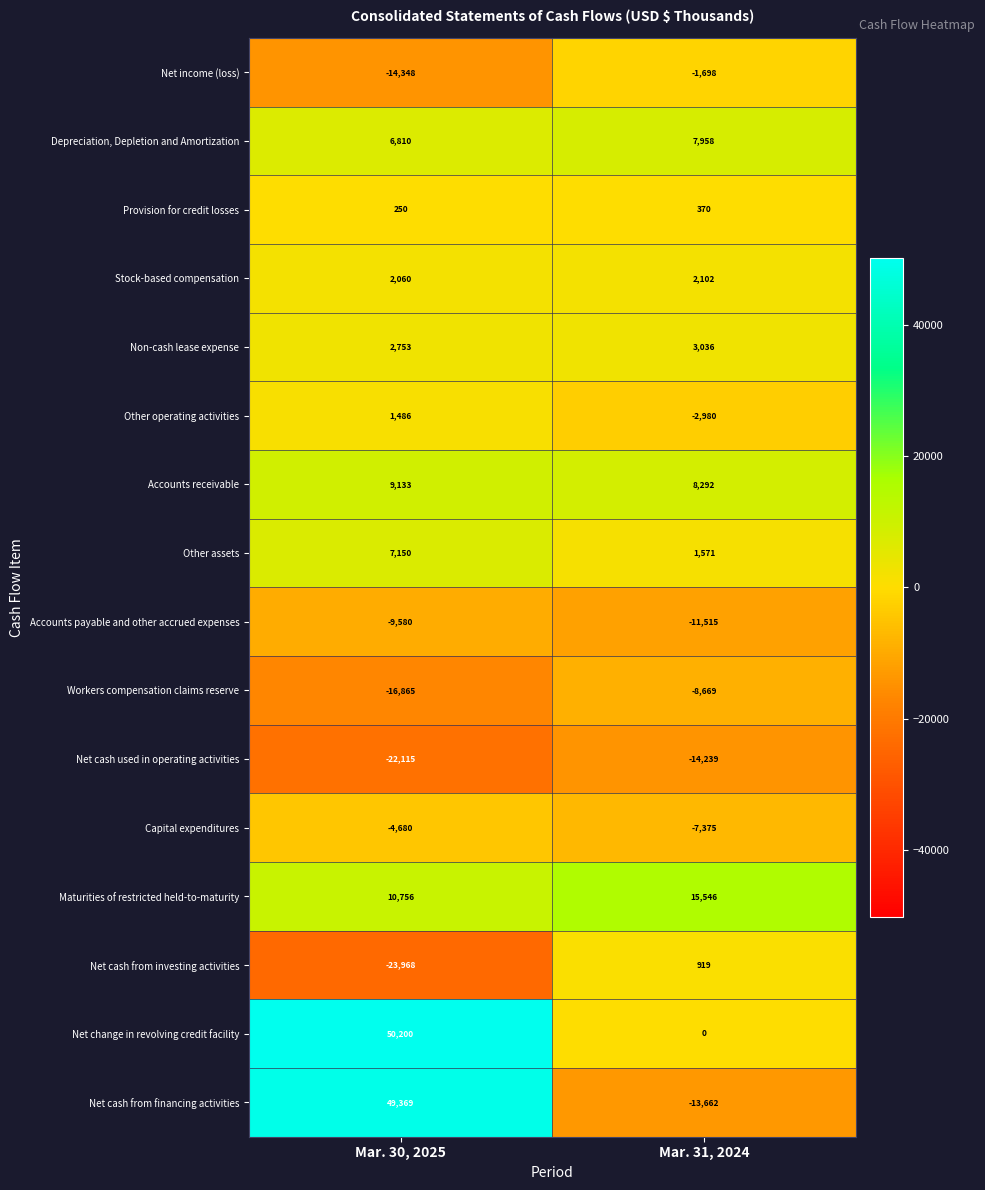

At which label is Accounts receivable closest to 8712?

Mar. 31, 2024